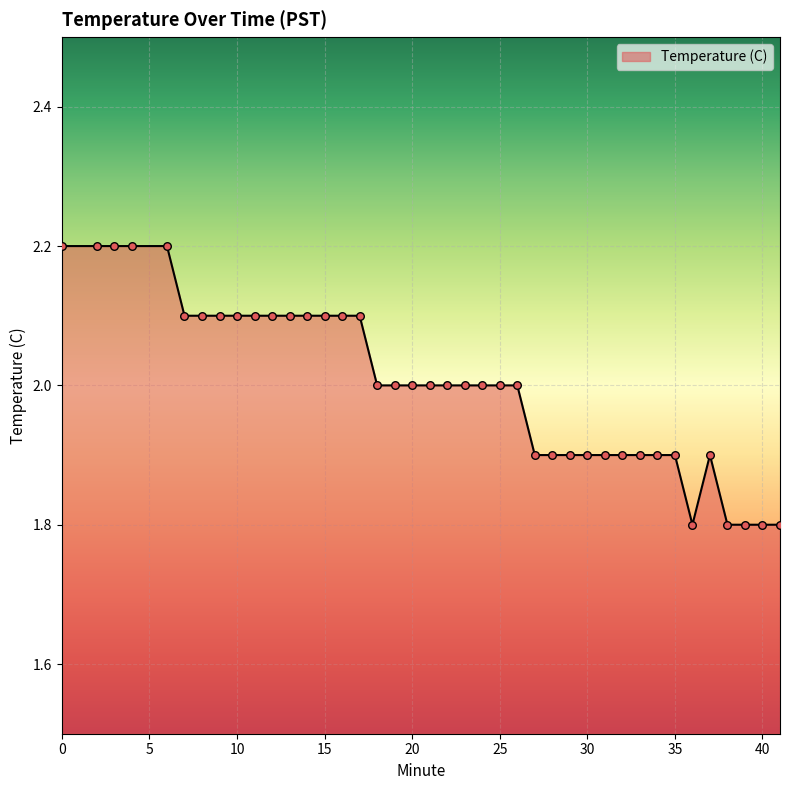

What is the greatest value displayed?

2.2